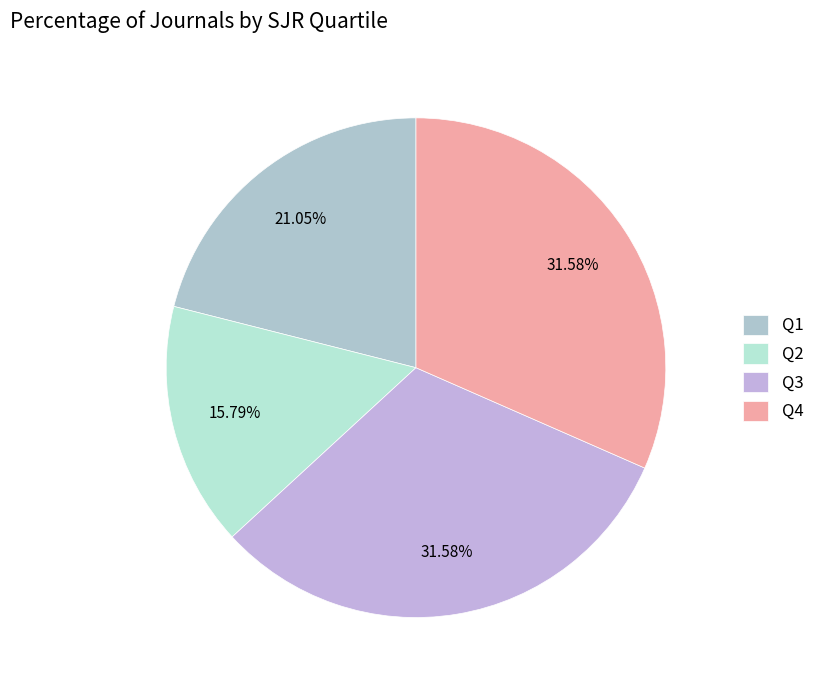

To the nearest percent, what is the difference between the Q1 and Q4 slice percentages?

11%